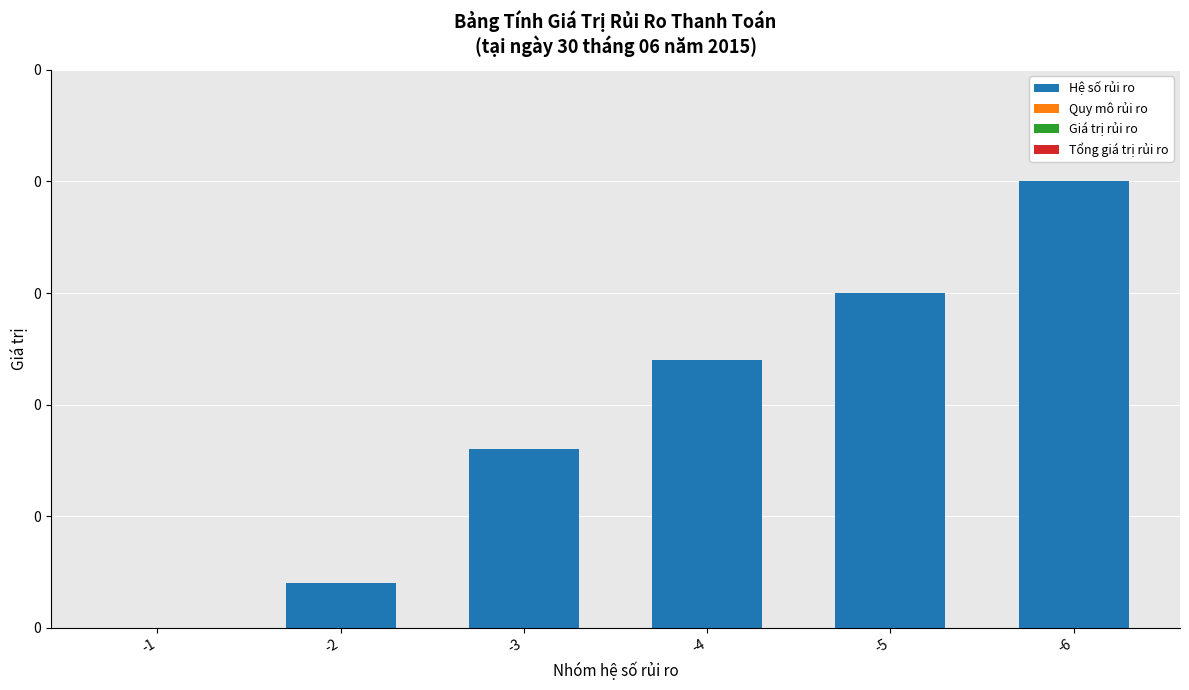

Reading left to right, list all the values displayed in this chart.

Hệ số rủi ro: -1=0.0	-2=0.0	-3=0.0	-4=0.0	-5=0.1	-6=0.1
Quy mô rủi ro: -1=0.0	-2=0.0	-3=0.0	-4=0.0	-5=0.0	-6=0.0
Giá trị rủi ro: -1=0.0	-2=0.0	-3=0.0	-4=0.0	-5=0.0	-6=0.0
Tổng giá trị rủi ro: -1=0.0	-2=0.0	-3=0.0	-4=0.0	-5=0.0	-6=0.0